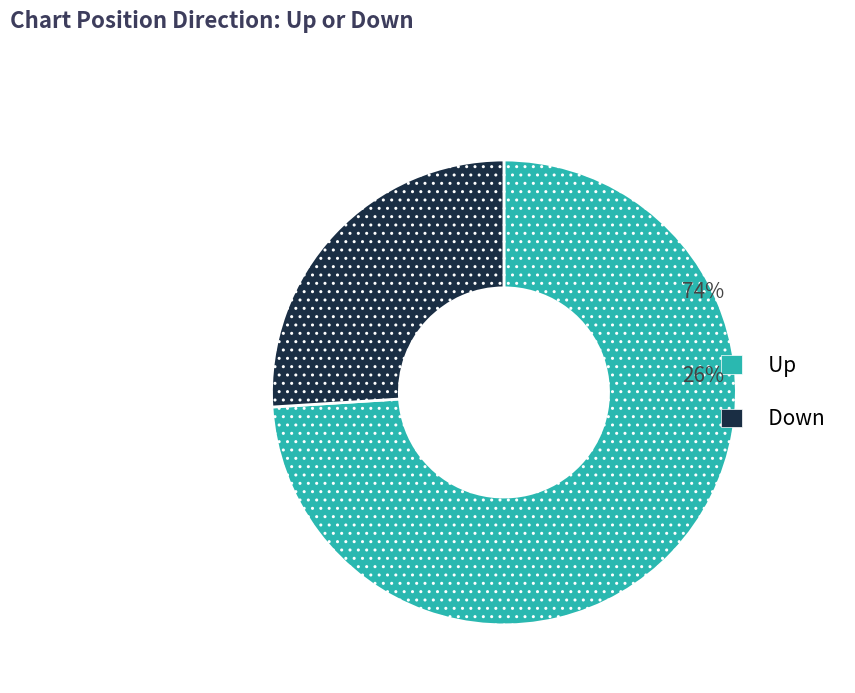

Which category has the smallest portion of the pie?

Down